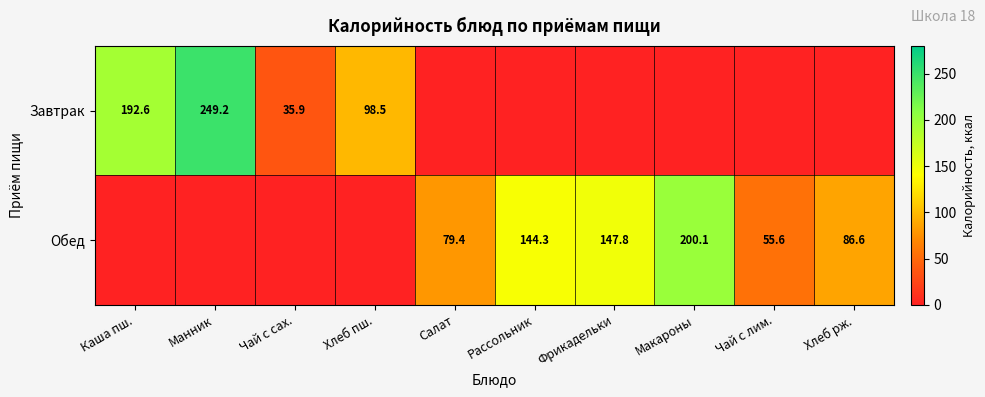

The Завтрак series shows 41.6 at Хлеб пш.. True or false?

False